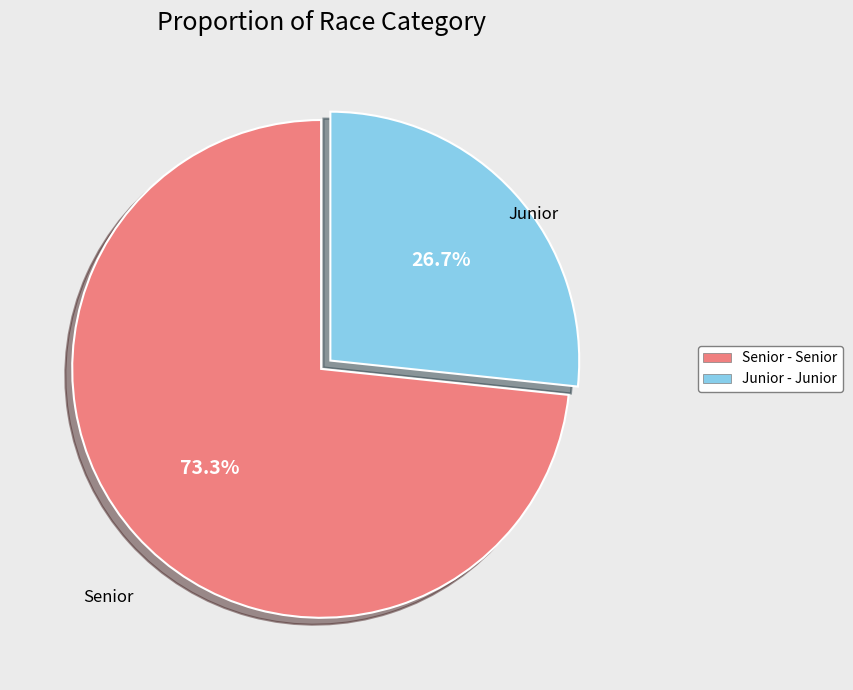

The Senior slice represents 73% of the pie. True or false?

True